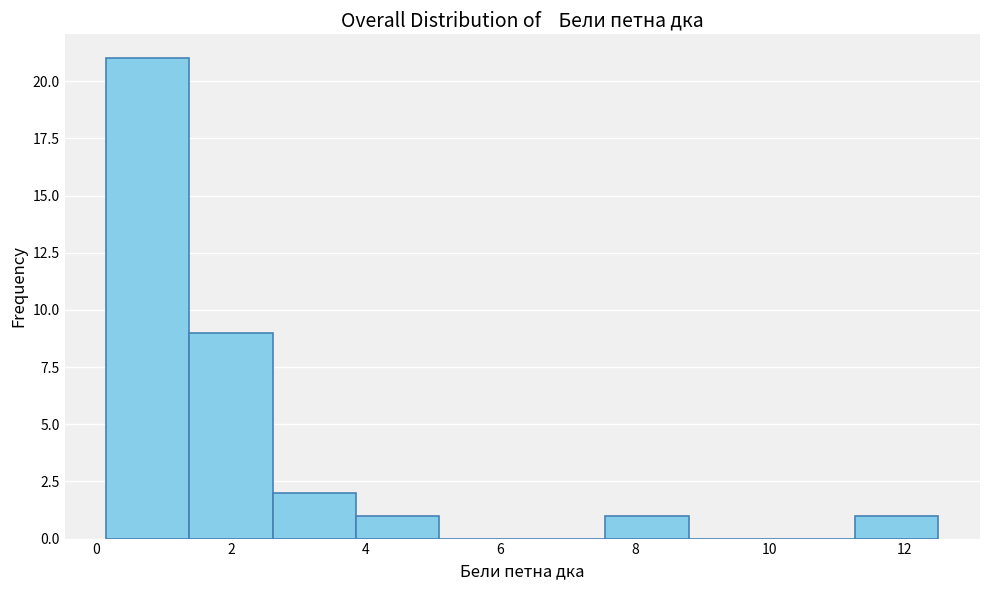

Reading left to right, transcribe this chart: for each bar, give the range it covers on the x-axis and its height. Neither the bar edges nor the heights are printed on the chart, so give them approximately, as read against the axes.

0.2 to 1.4: 21
1.4 to 2.6: 9
2.6 to 3.8: 2
3.8 to 5.0: 1
5.0 to 6.4: 0
6.4 to 7.6: 0
7.6 to 8.8: 1
8.8 to 10.0: 0
10.0 to 11.2: 0
11.2 to 12.6: 1